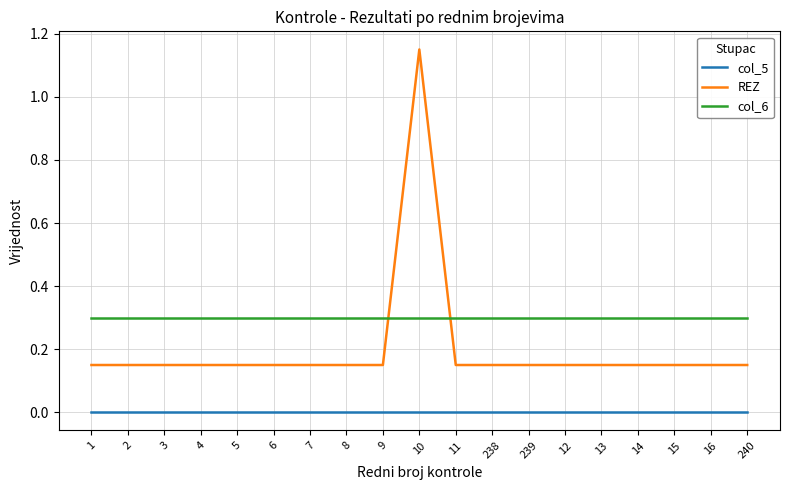

True or false: col_6 and col_5 cross at least once.

False